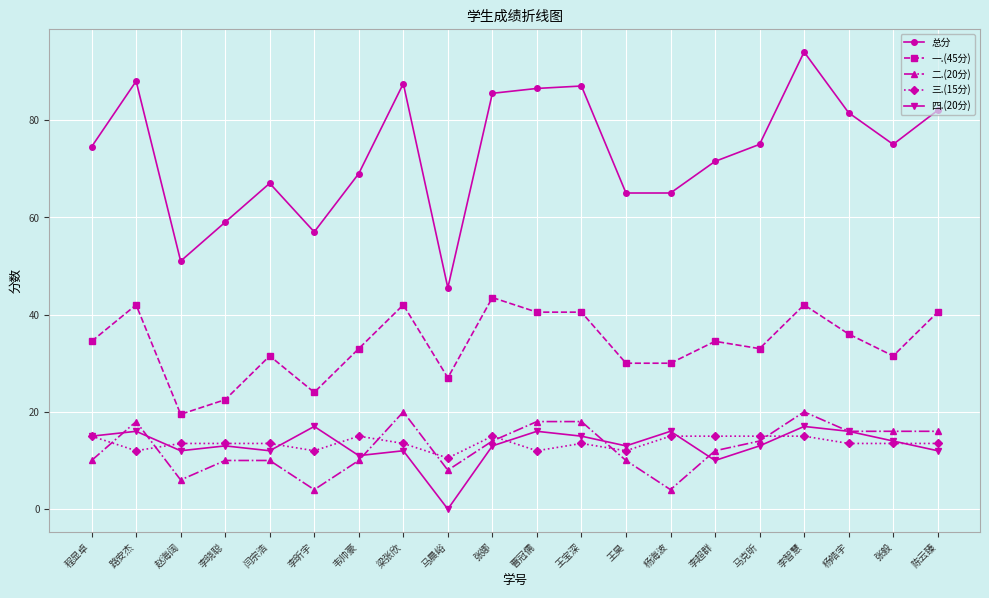

What is the difference between the maximum and second lowest values in the 三.(15分) series?

3.0